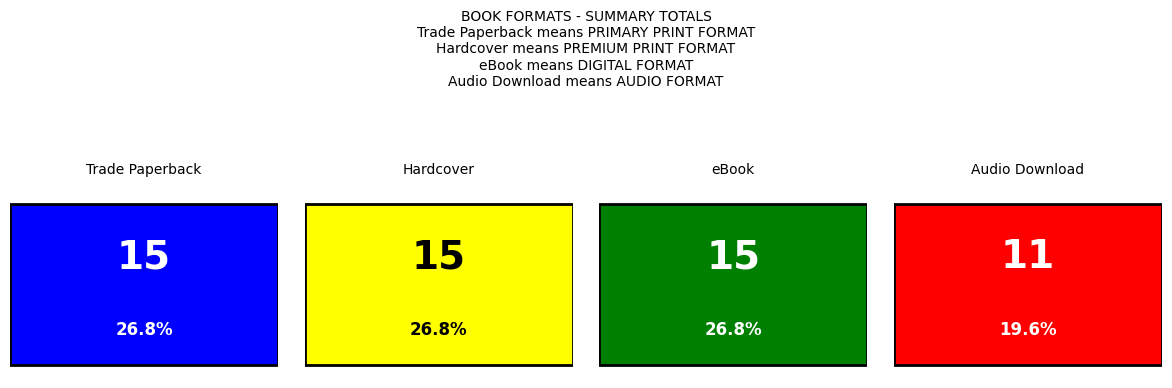

What is the approximate value at Hardcover?

15